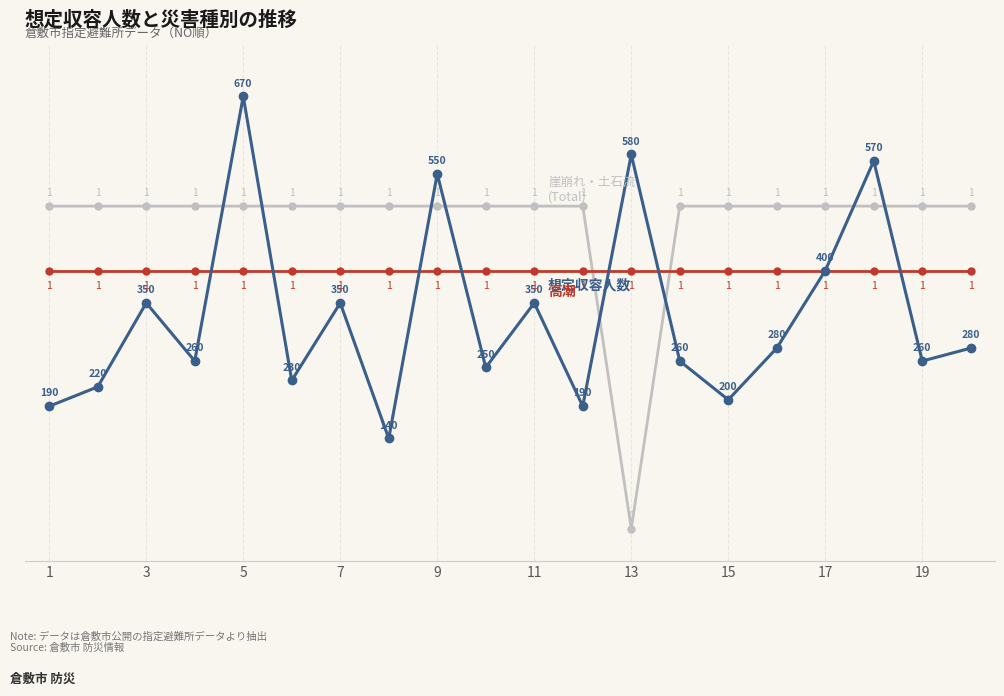

How many distinct data groups are displayed?

3